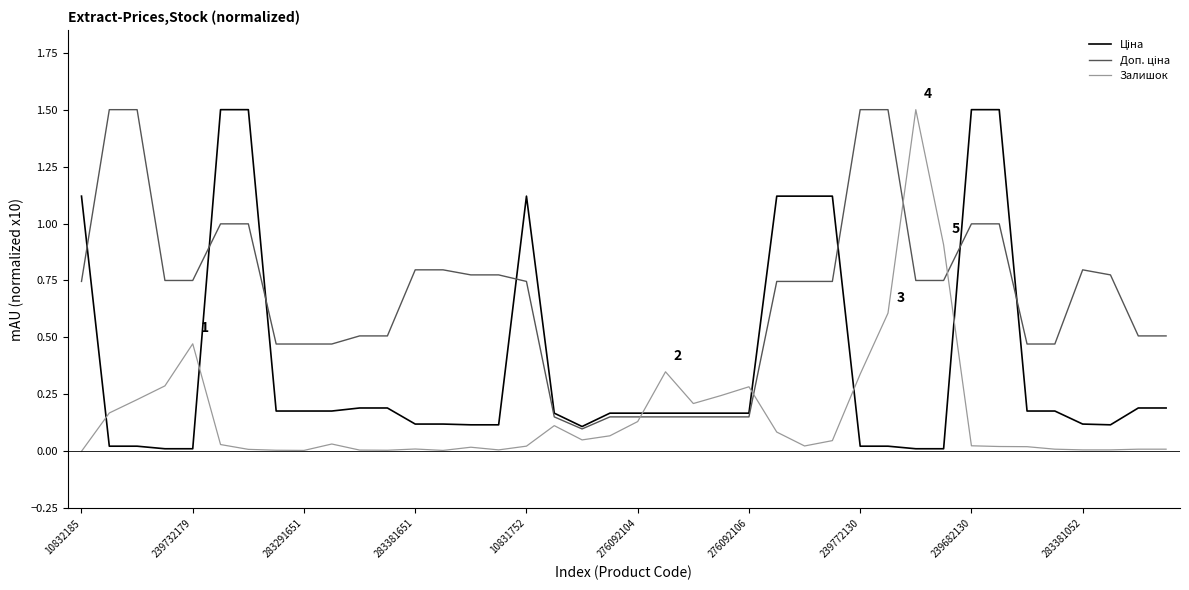

What is the maximum value shown in the chart?

1.5